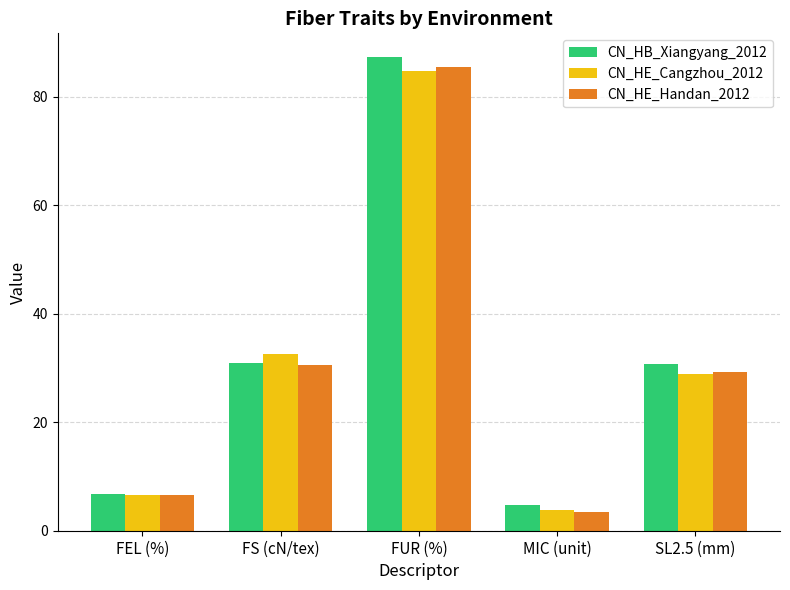

Is it true that CN_HB_Xiangyang_2012 equals 41.5 at SL2.5 (mm)?

False